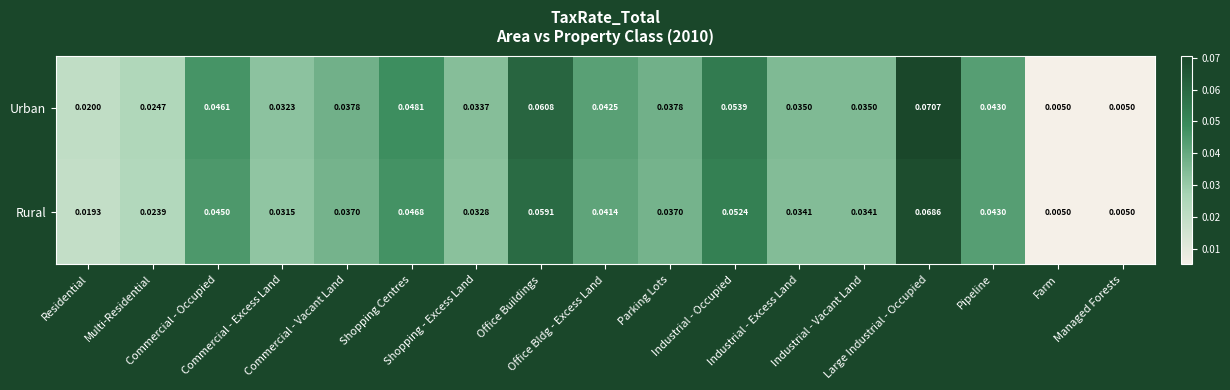

Which series has the largest range (max minus min)?

Urban